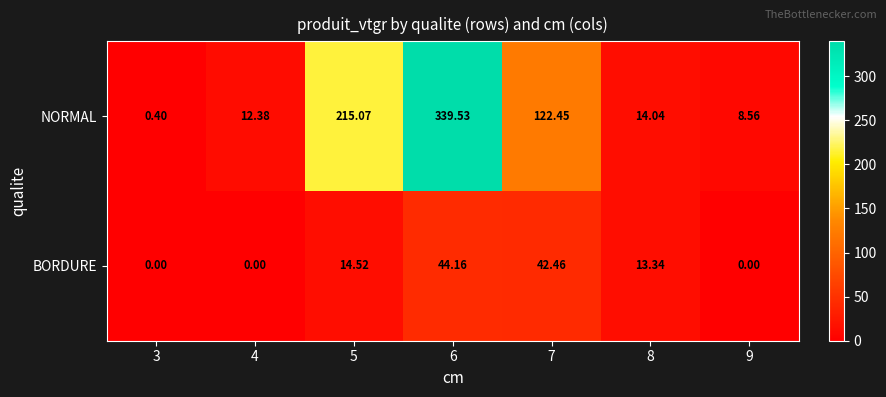

What is the total value across all series at 3?

0.4